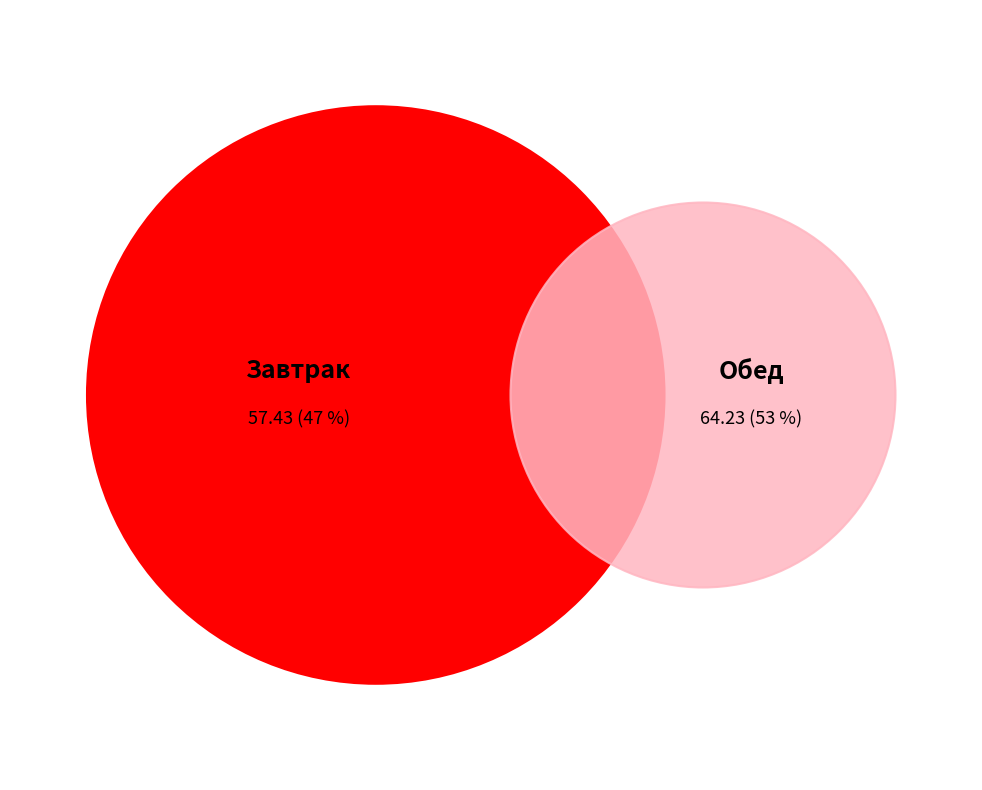

Is there a majority slice in this chart?

Yes